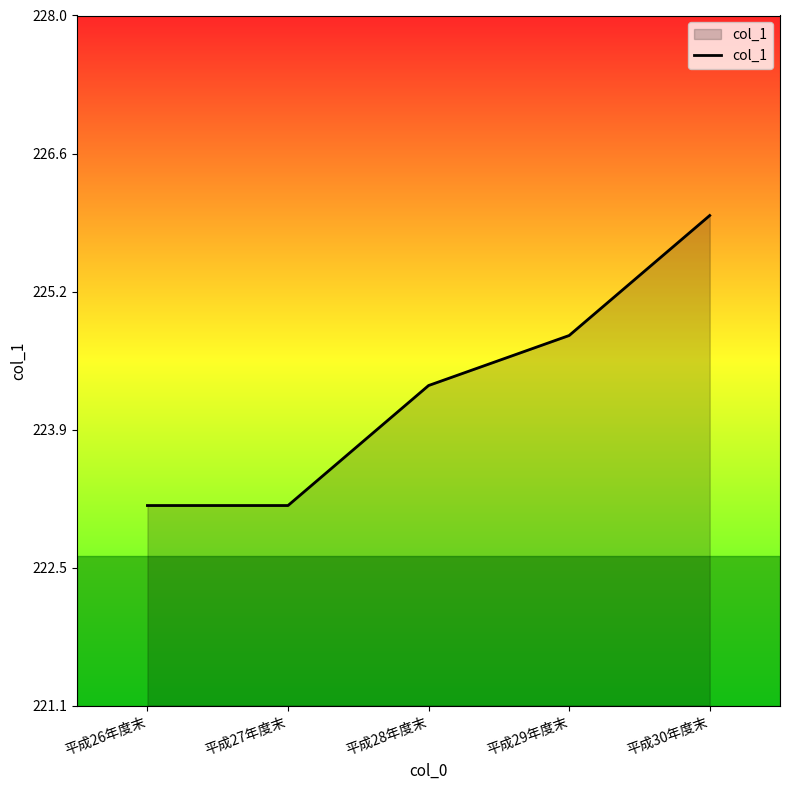

Is it true that the value at 平成27年度末 is 341.2?

False